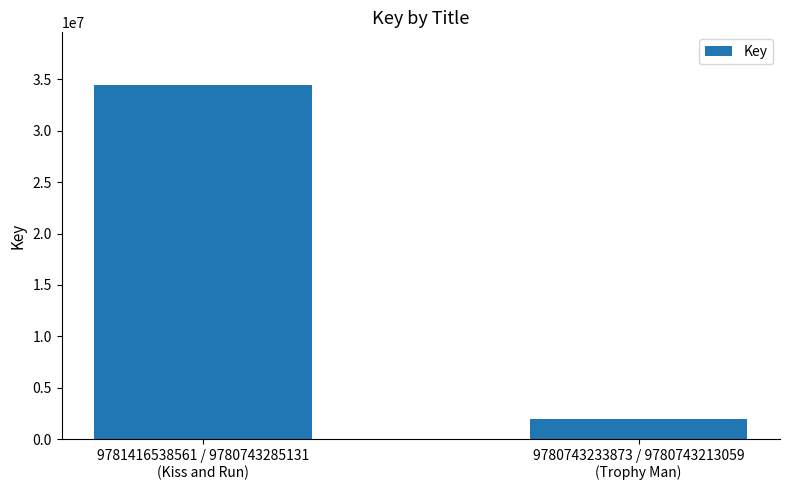

The chart shows a value of 11632902 at 9781416538561 / 9780743285131
(Kiss and Run). True or false?

False